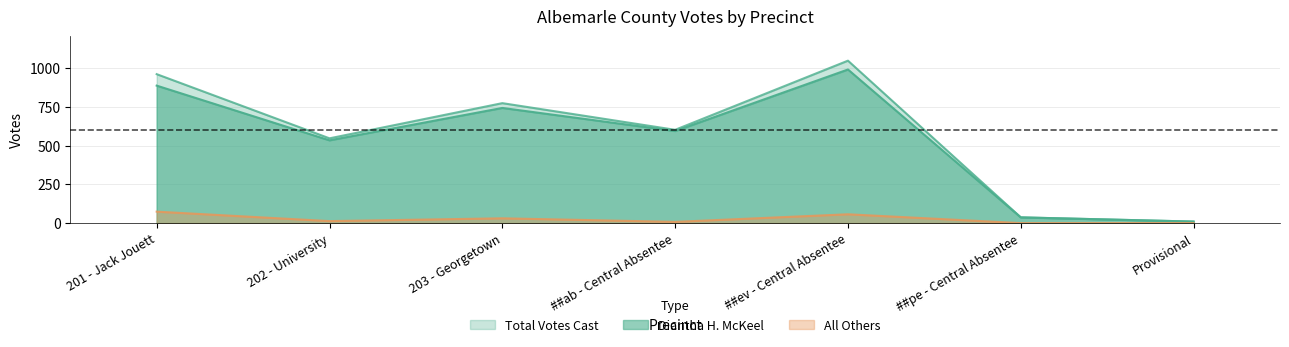

True or false: All Others and Diantha H. McKeel cross at least once.

False